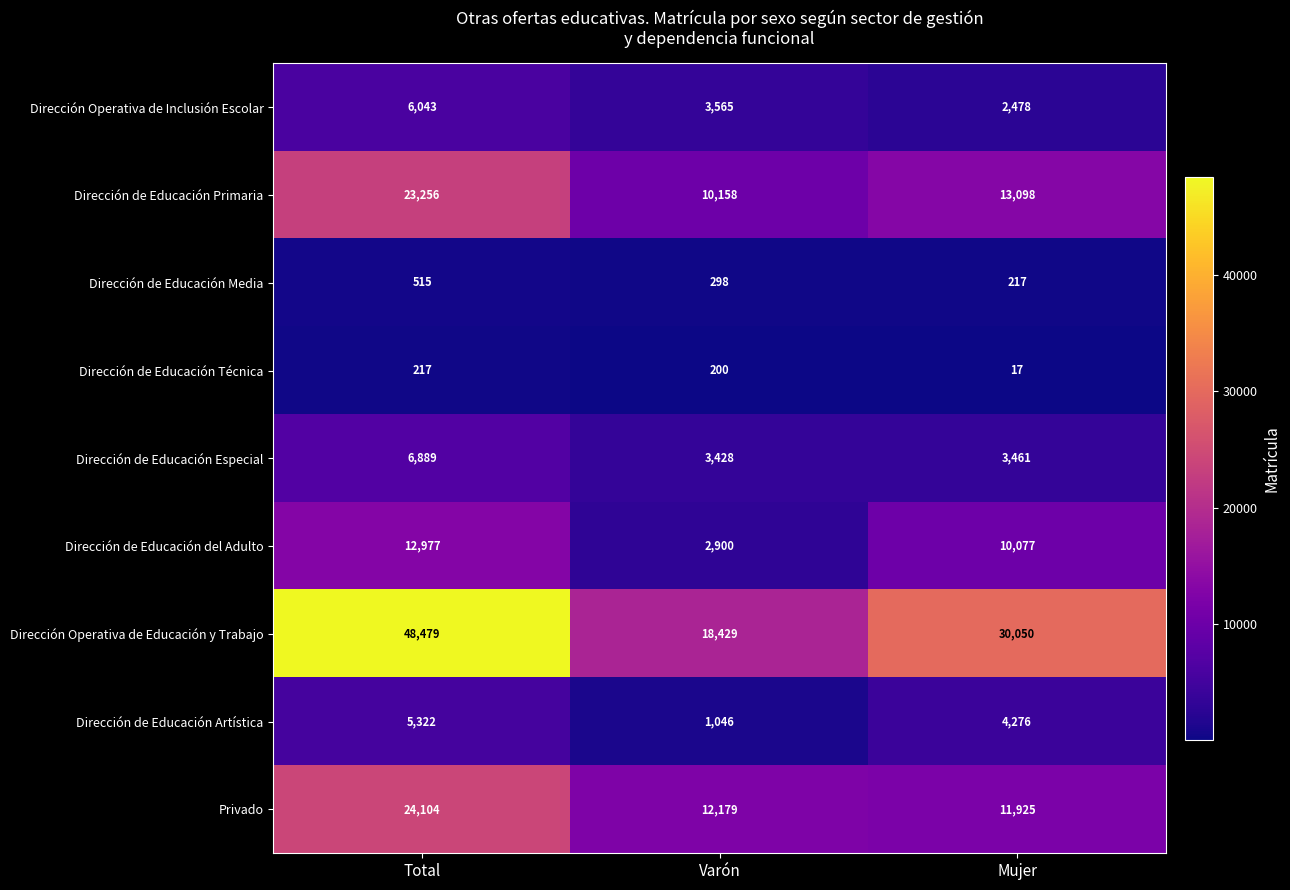

What is the difference between the maximum and second lowest values in the Dirección de Educación Primaria series?

10158